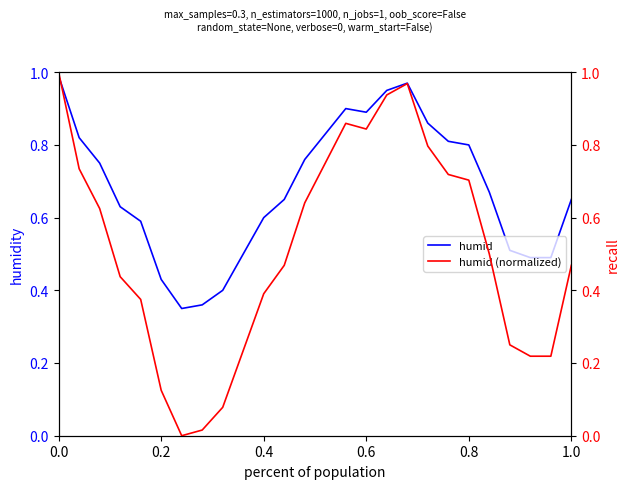

Is it true that humid equals 0.8 at 0.8?

True